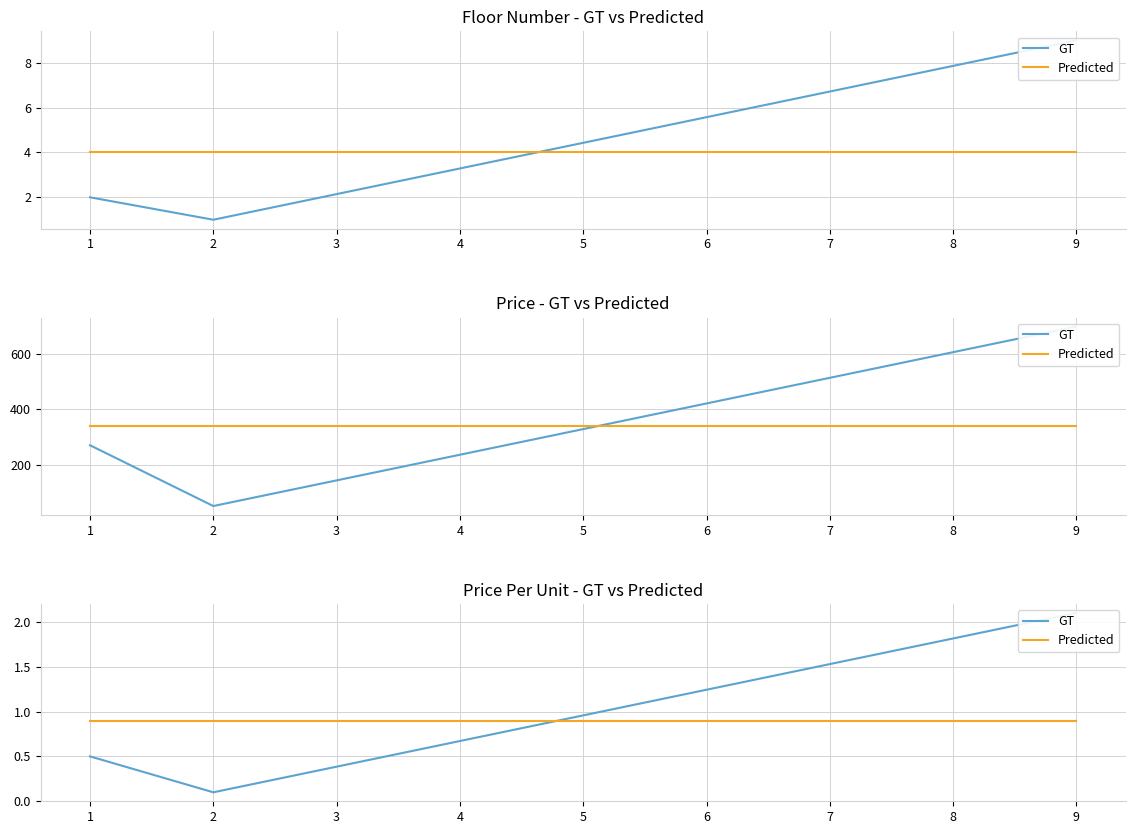

What is the sum of the GT values at 1 and 2?

0.6